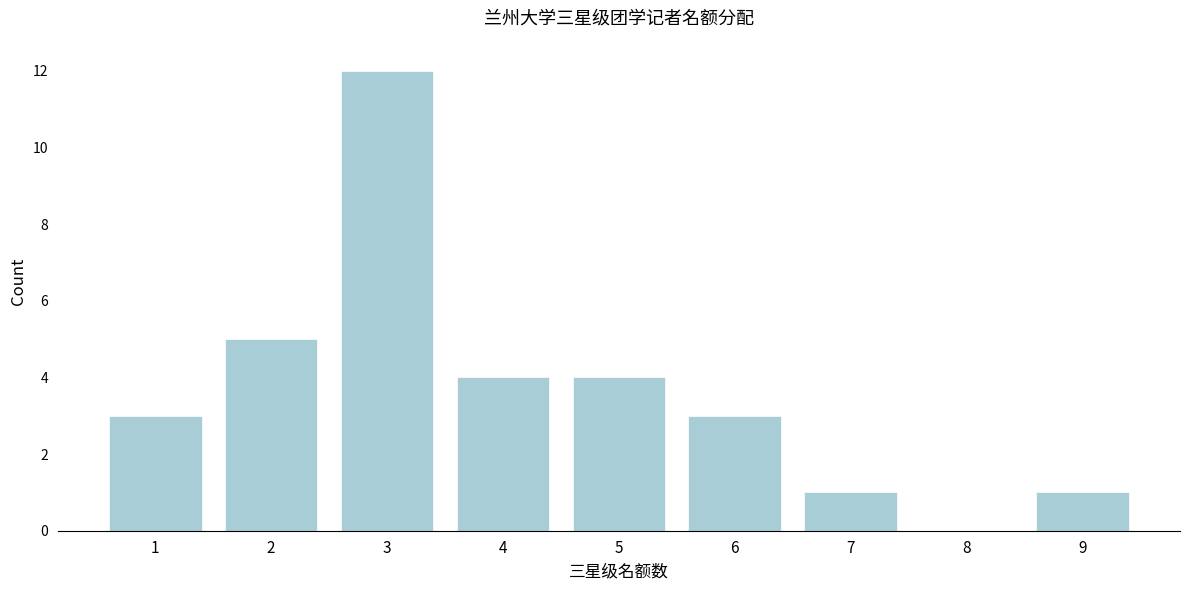

Reading left to right, transcribe all the data shown in this chart.

1=3	2=5	3=12	4=4	5=4	6=3	7=1	8=0	9=1